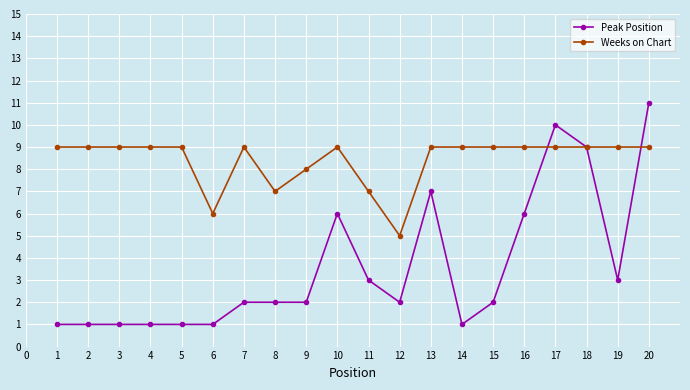

Rank the series at 4 from highest to lowest value.

Weeks on Chart, Peak Position